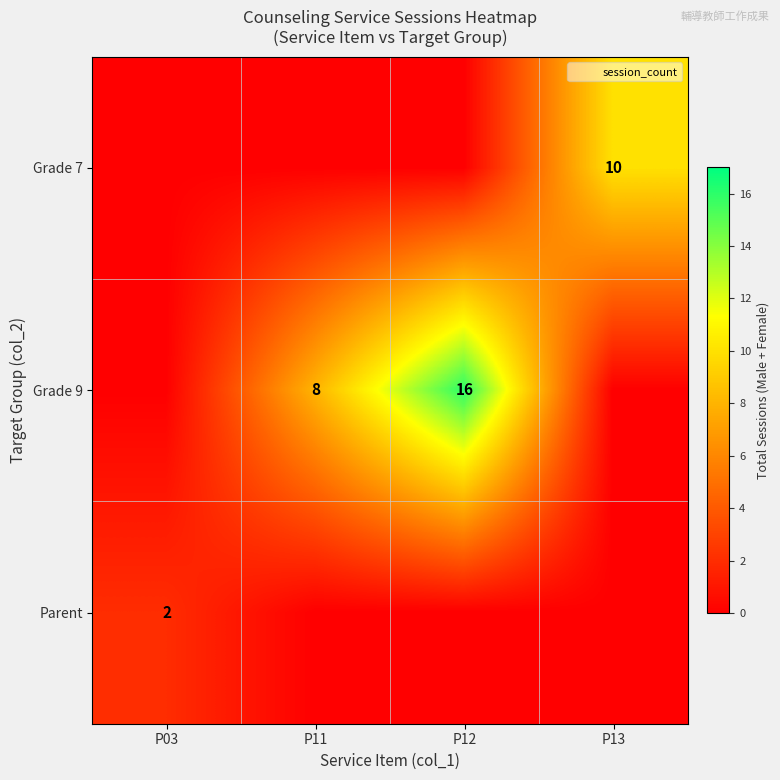

How many data points in Grade 9 are above 8?

1